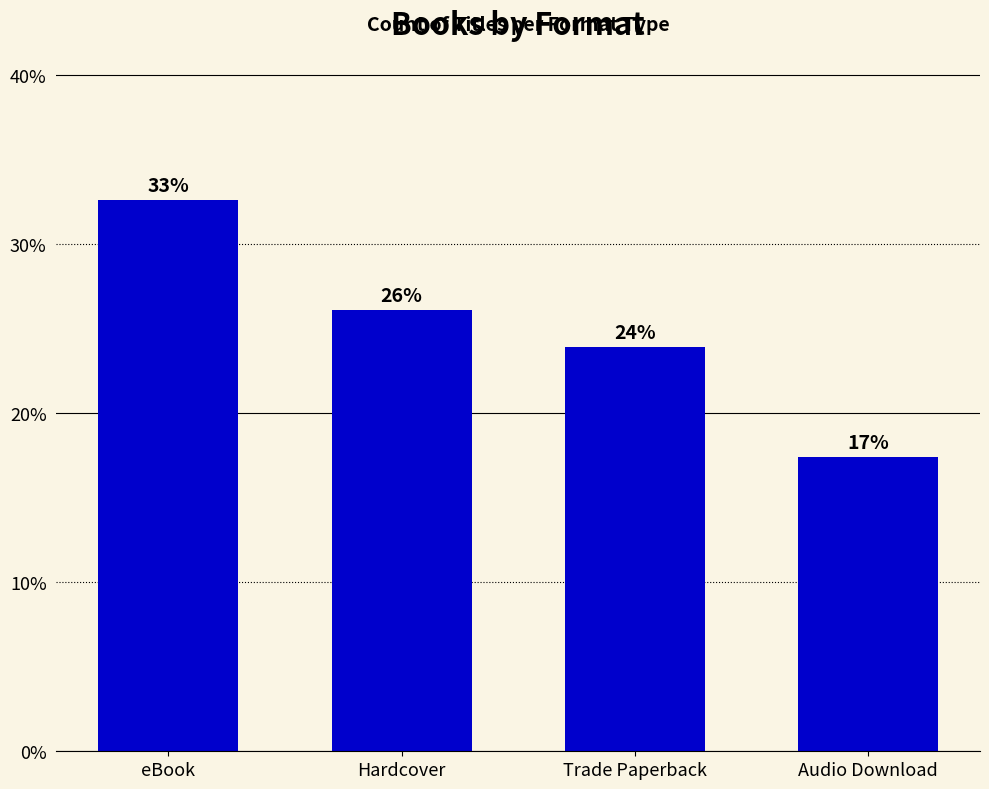

At which category does the chart reach its minimum across all series?

Audio Download